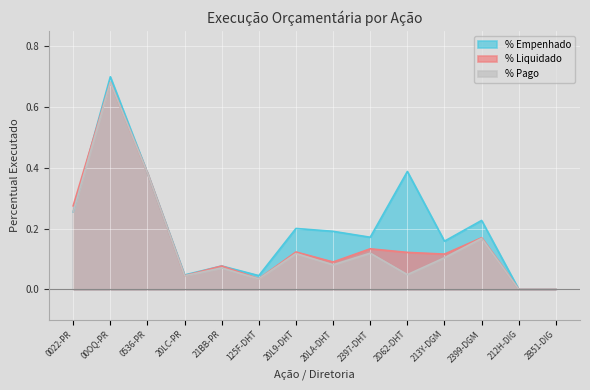

How many values in the % Pago series exceed 0?

12